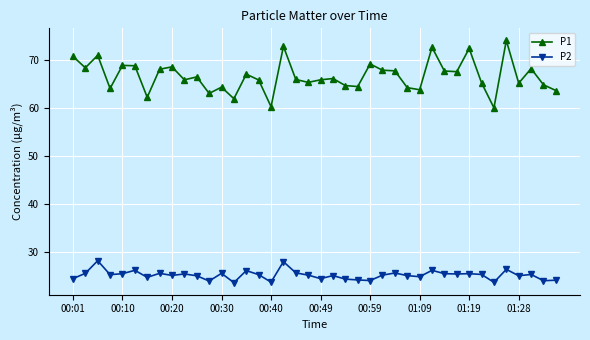

What is the difference between the maximum and minimum values in the P1 series?

14.0